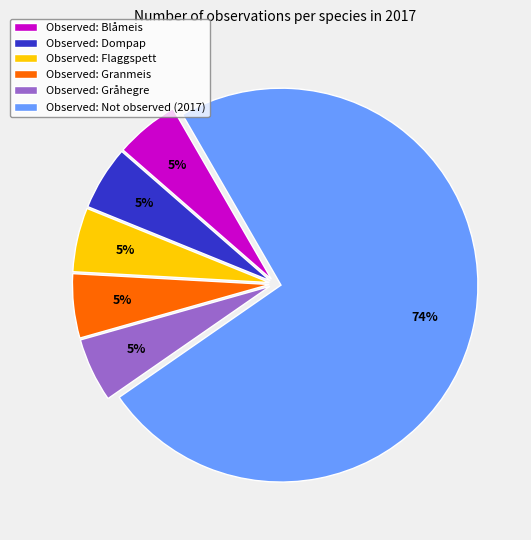

To the nearest percent, what percentage of the pie is Observed: Gråhegre?

5%